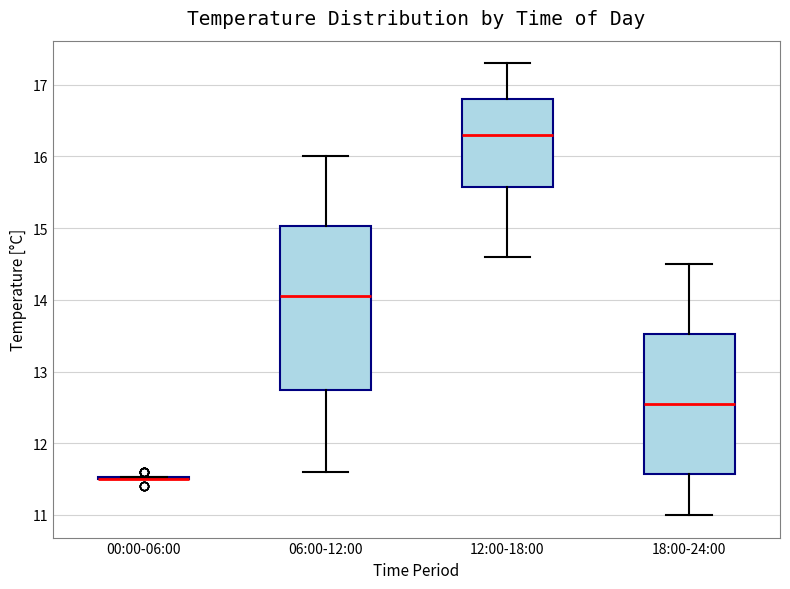

Where does the median line of the box for 06:00-12:00 sit on the y-axis? The values are not printed on the chart, so give them approximately, as read against the axis.

14.1